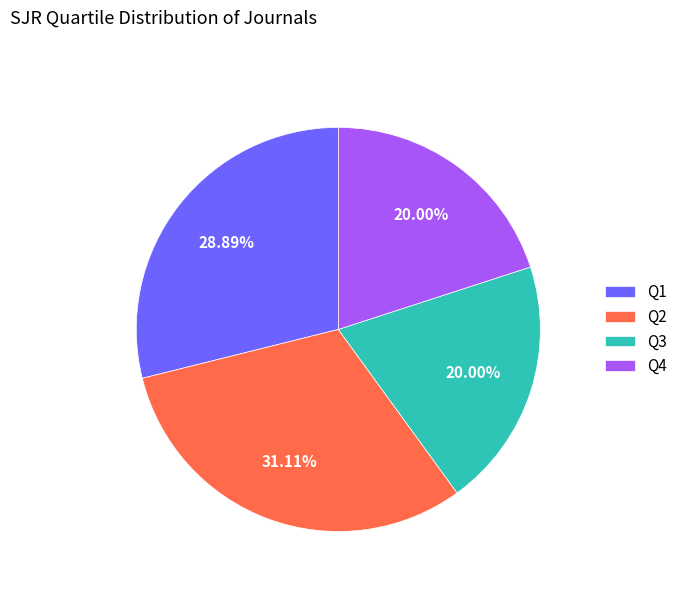

Is it true that Q3 is 13% of the pie?

False